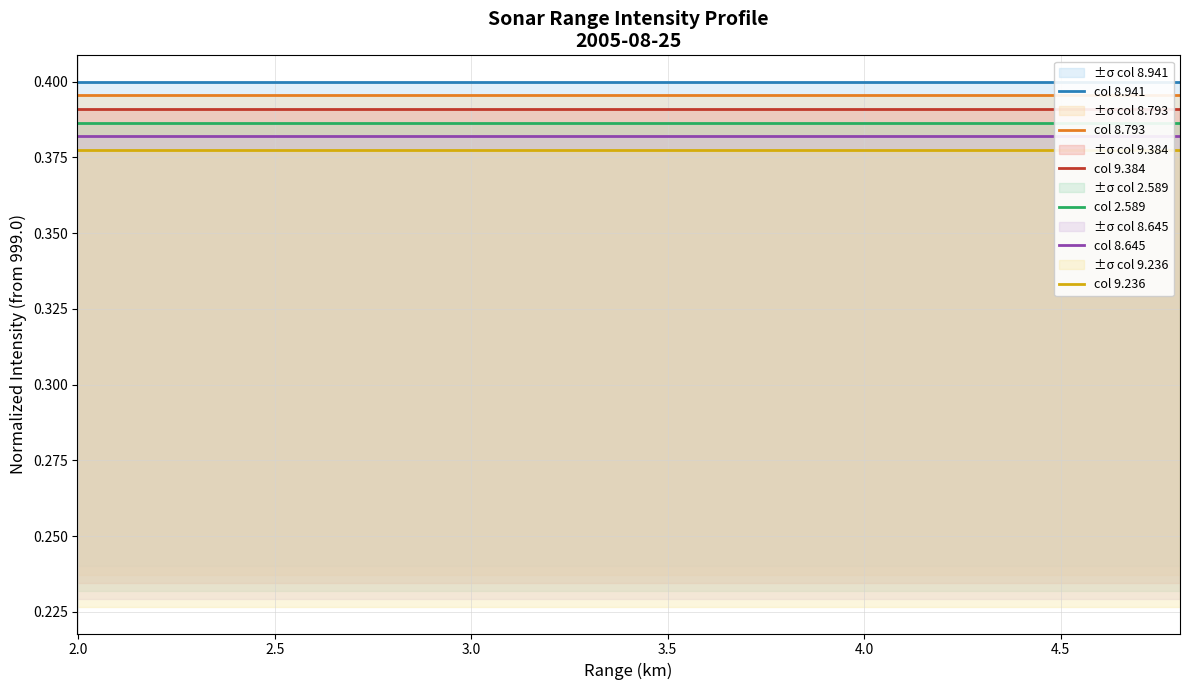

Is it true that col 9.236 equals 0.6 at 13?

False